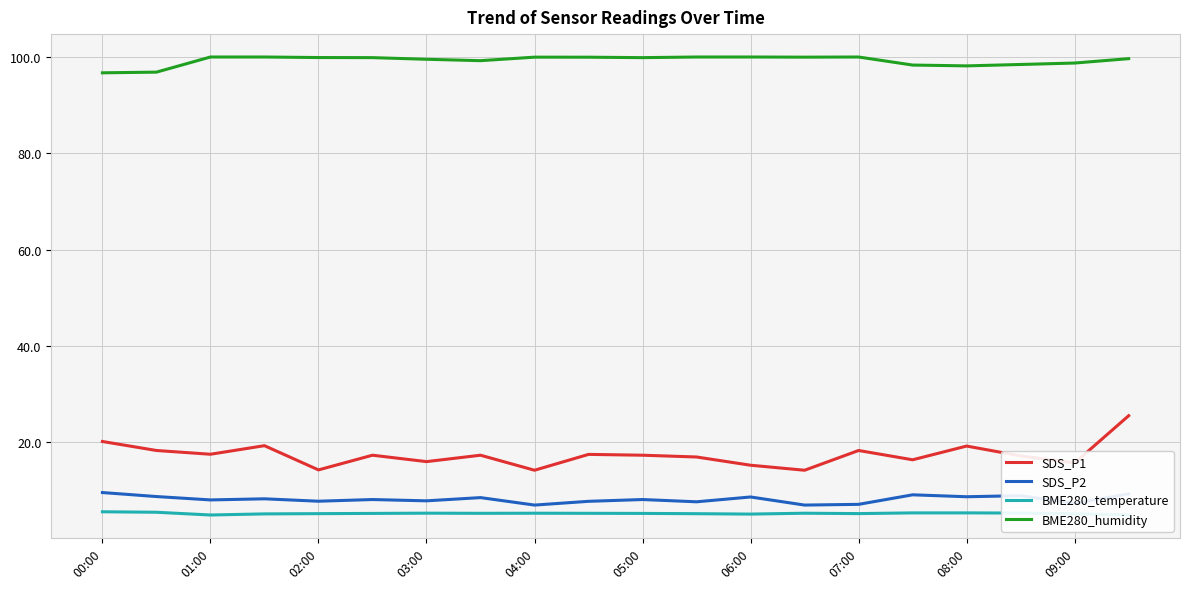

Does the chart display data point markers on the line(s)?

No